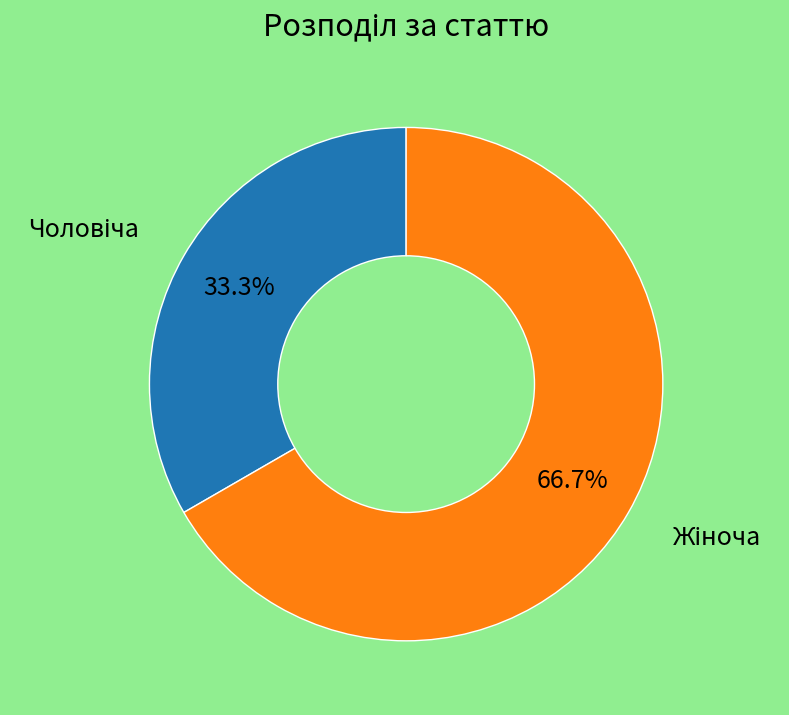

How many segments does this pie chart have?

2